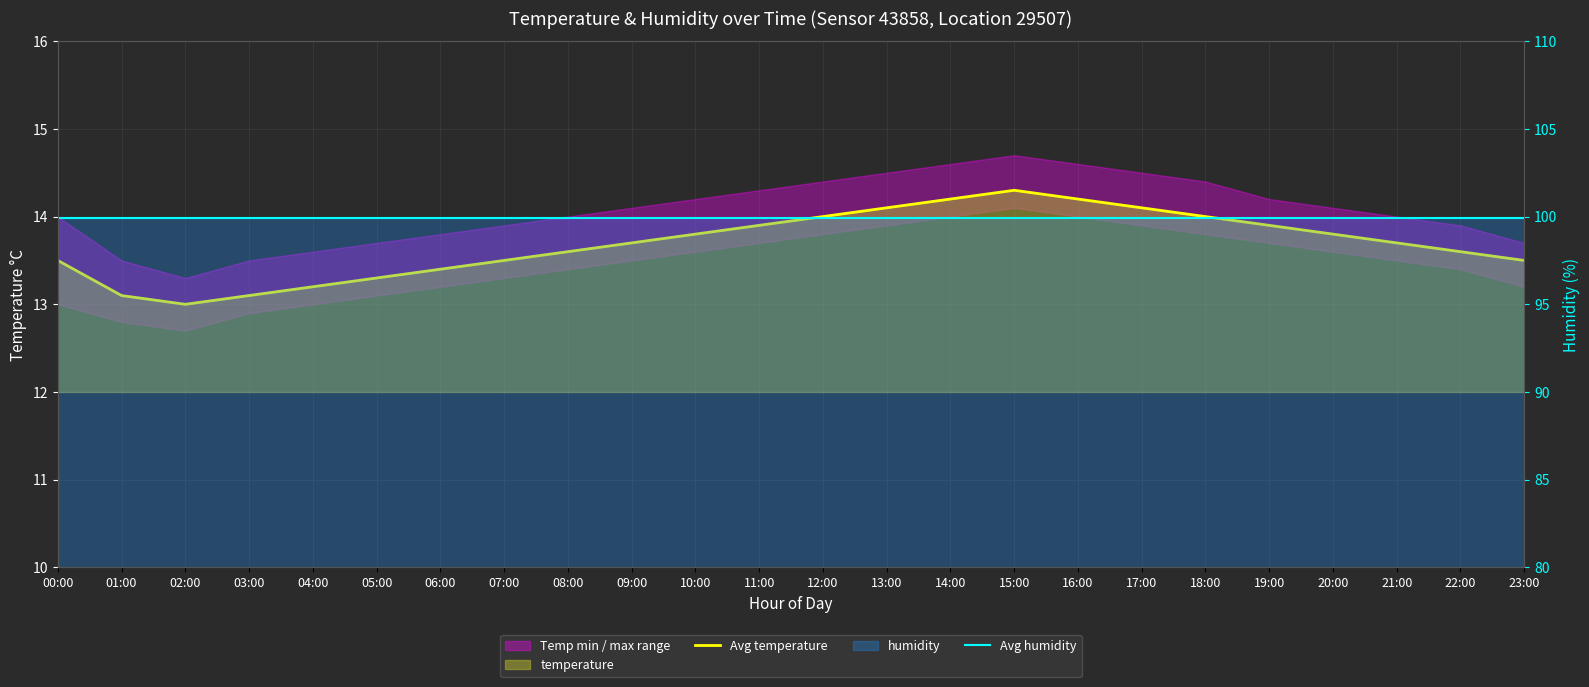

Reading left to right, transcribe all the data shown in this chart.

Avg temperature: 00:00=13.5	01:00=13.1	02:00=13.0	03:00=13.1	04:00=13.2	05:00=13.3	06:00=13.4	07:00=13.5	08:00=13.6	09:00=13.7	10:00=13.8	11:00=13.9	12:00=14.0	13:00=14.1	14:00=14.2	15:00=14.3	16:00=14.2	17:00=14.1	18:00=14.0	19:00=13.9	20:00=13.8	21:00=13.7	22:00=13.6	23:00=13.5
Avg humidity: 00:00=99.9	01:00=99.9	02:00=99.9	03:00=99.9	04:00=99.9	05:00=99.9	06:00=99.9	07:00=99.9	08:00=99.9	09:00=99.9	10:00=99.9	11:00=99.9	12:00=99.9	13:00=99.9	14:00=99.9	15:00=99.9	16:00=99.9	17:00=99.9	18:00=99.9	19:00=99.9	20:00=99.9	21:00=99.9	22:00=99.9	23:00=99.9